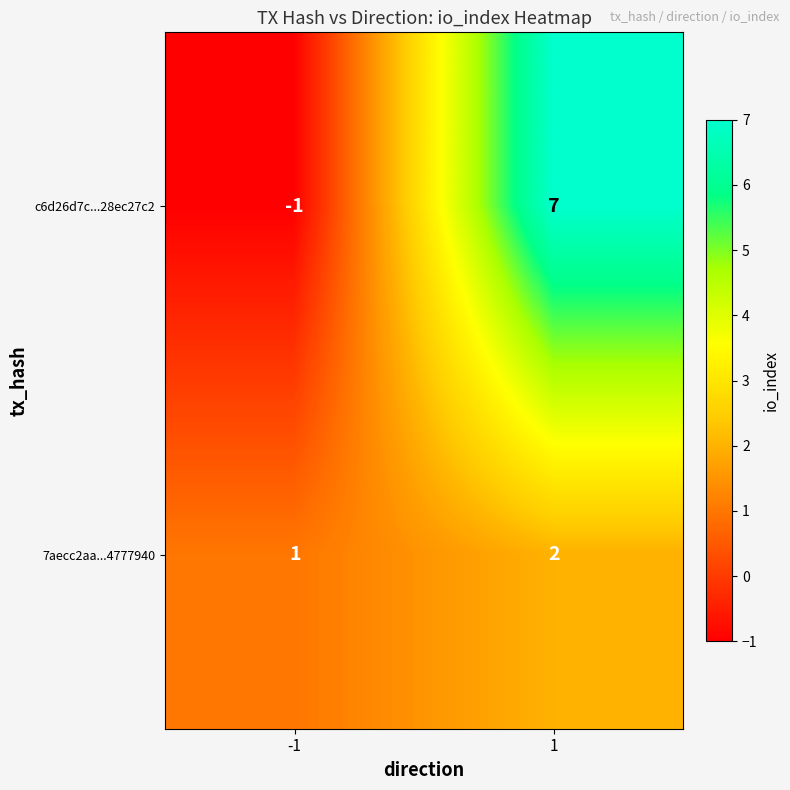

What is the sum of all 7aecc2aa...4777940 values?

3